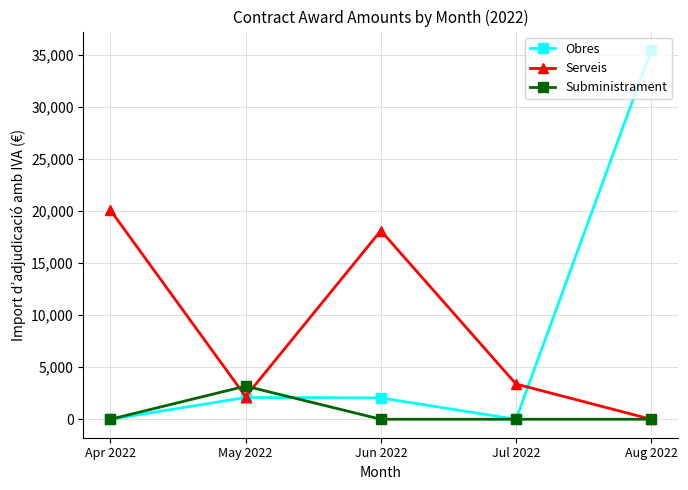

The Subministrament series shows 0.0 at Aug 2022. True or false?

True